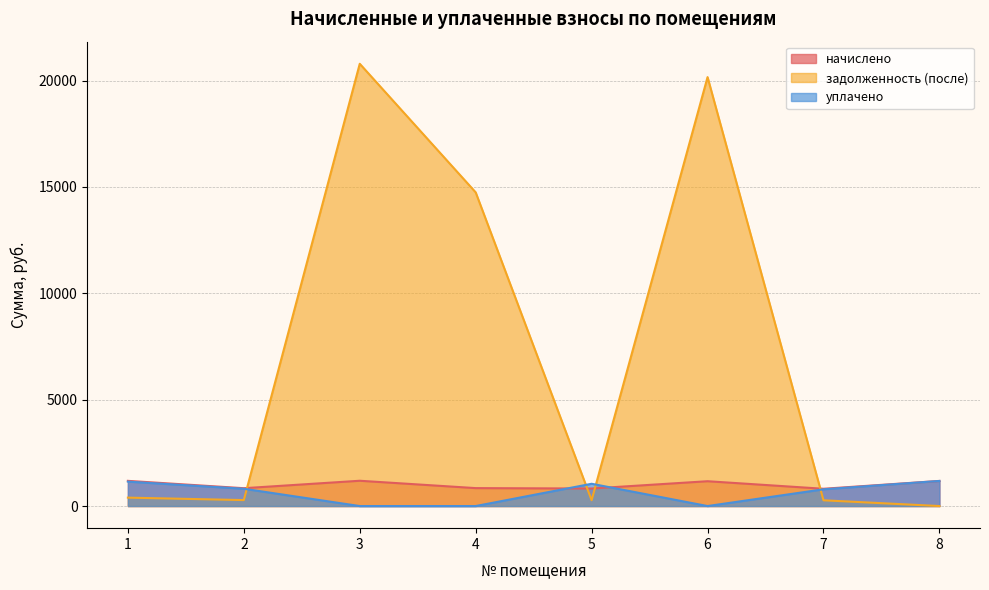

Which series has the largest range (max minus min)?

задолженность (после)